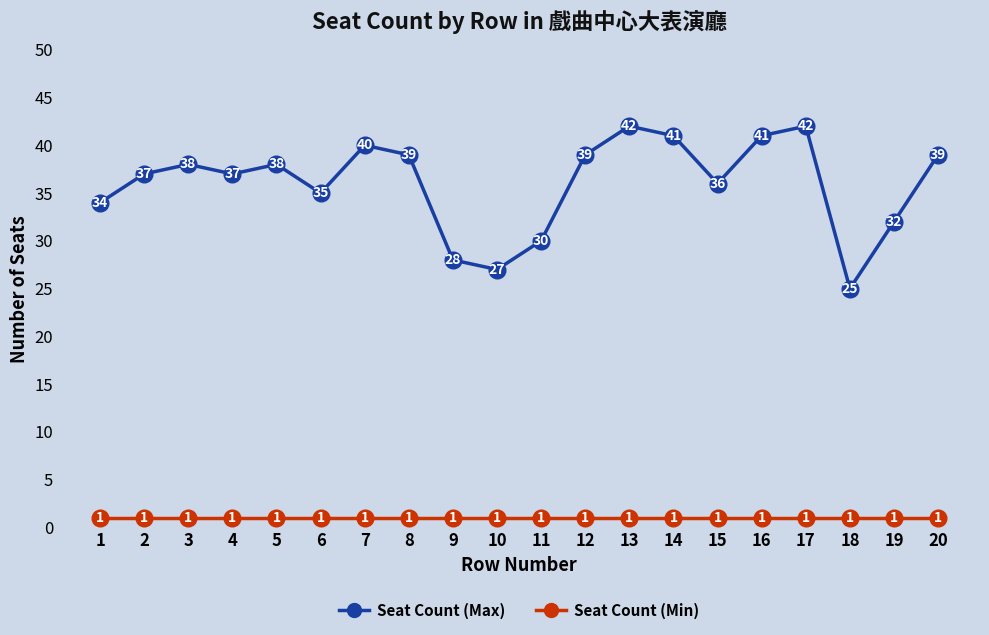

What value does the Seat Count (Min) series have at 12?

1